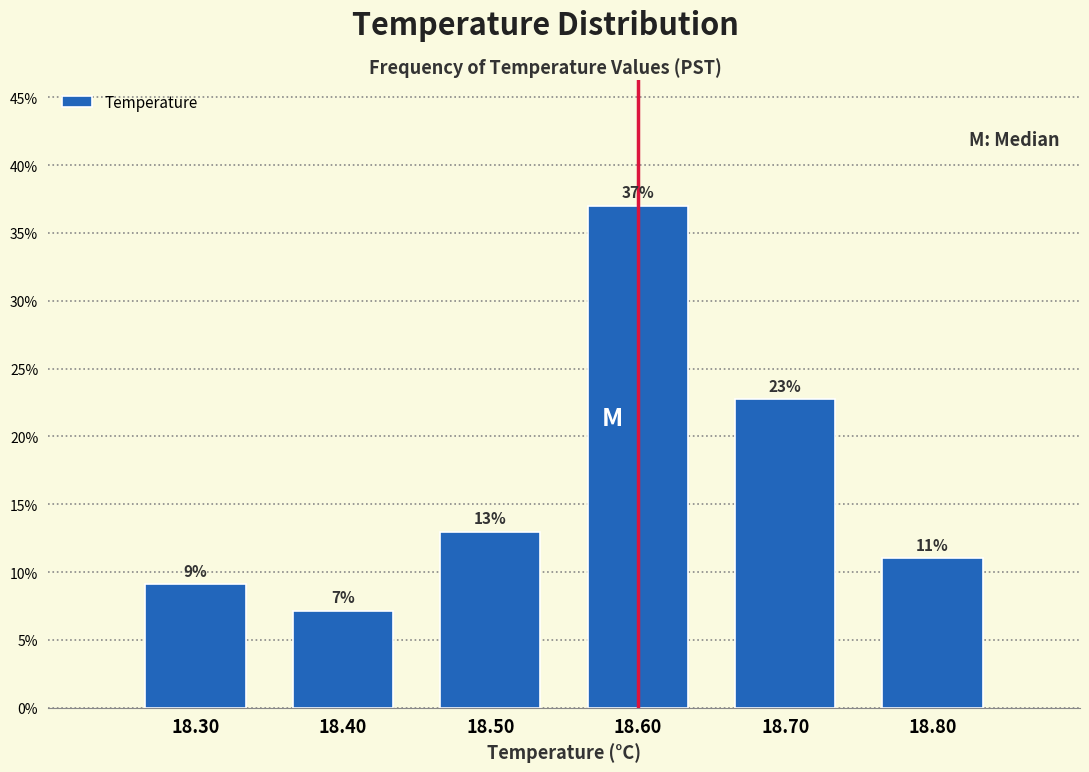

Which range on the x-axis has the tallest bar?

18.55 to 18.65